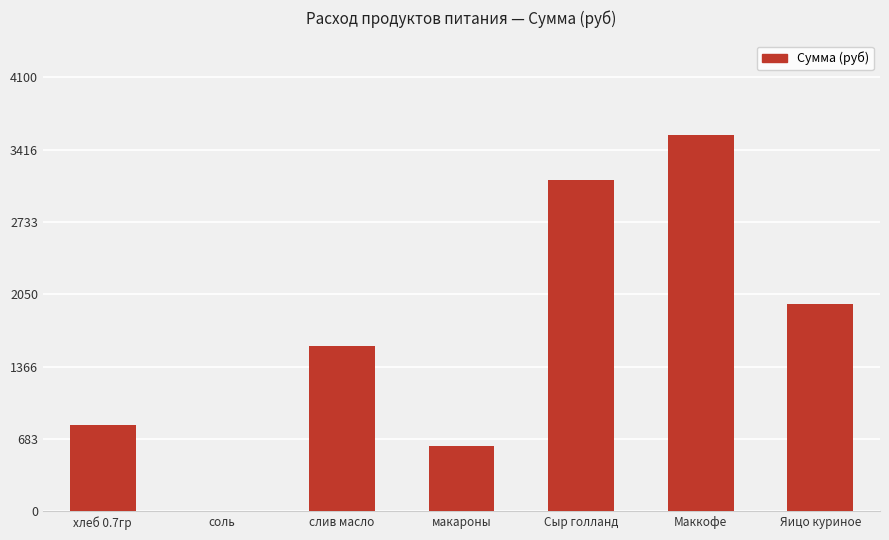

At which label is the value closest to 1784?

Яицо куриное